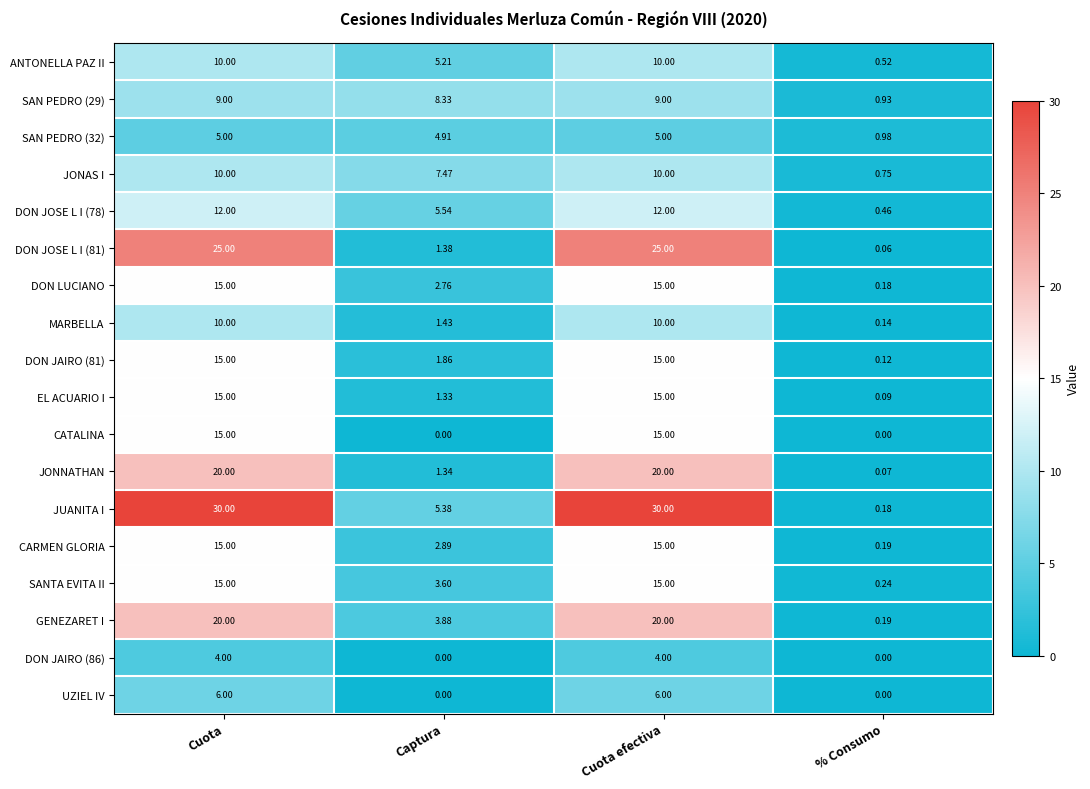

Is the value of CARMEN GLORIA at % Consumo greater than the value of UZIEL IV at Captura?

Yes